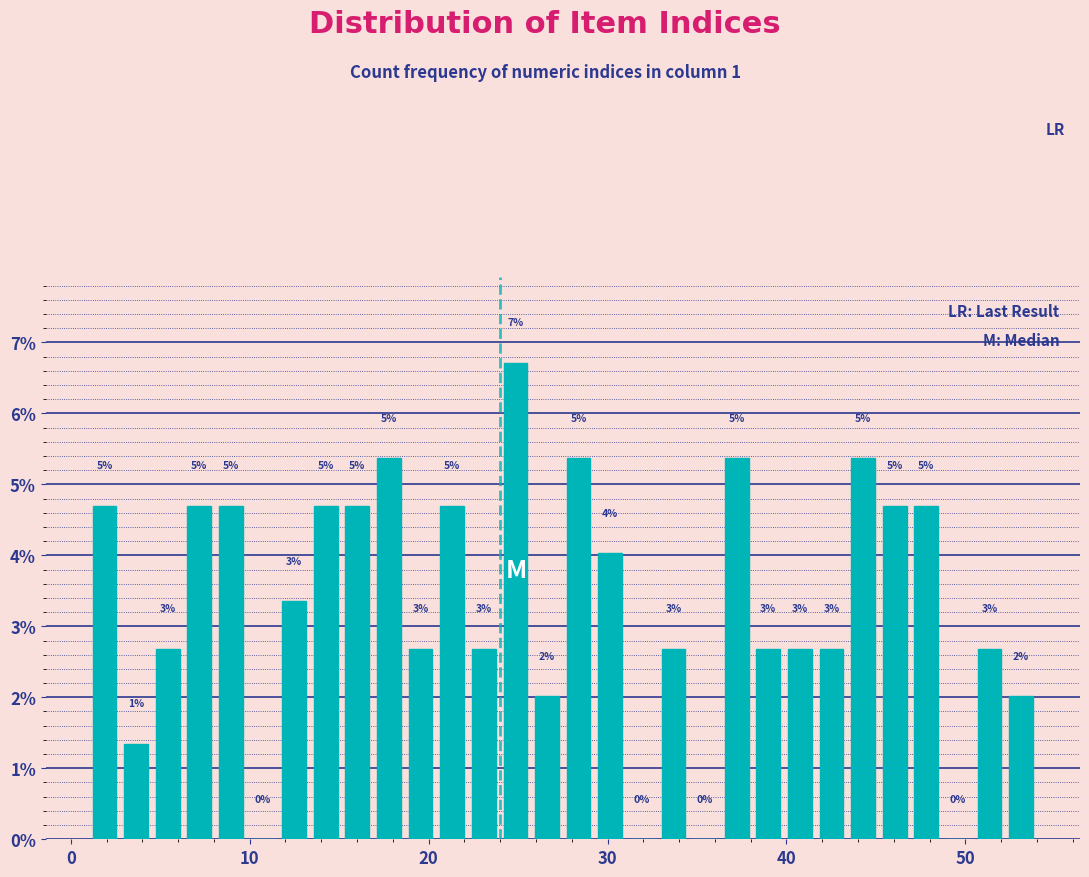

Read against the x-axis, roughly where is the centre of the tallest bar?

25